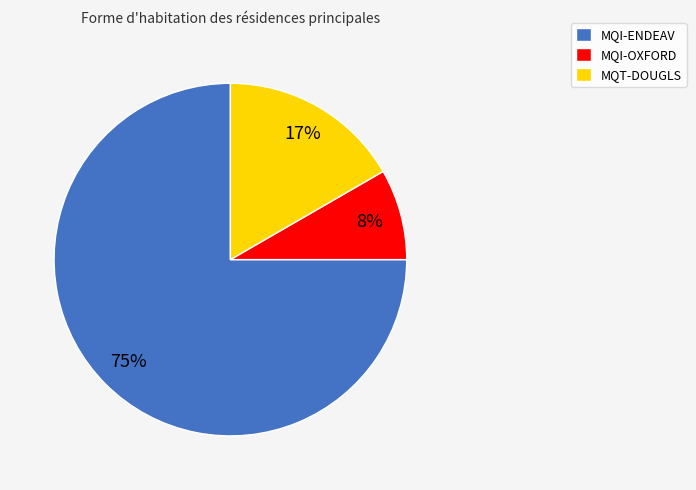

Which slice represents more than half of the pie?

MQI-ENDEAV